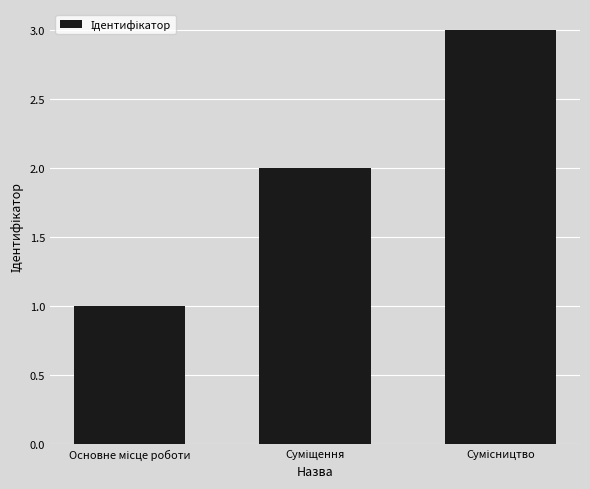

What is the sum of all values?

6